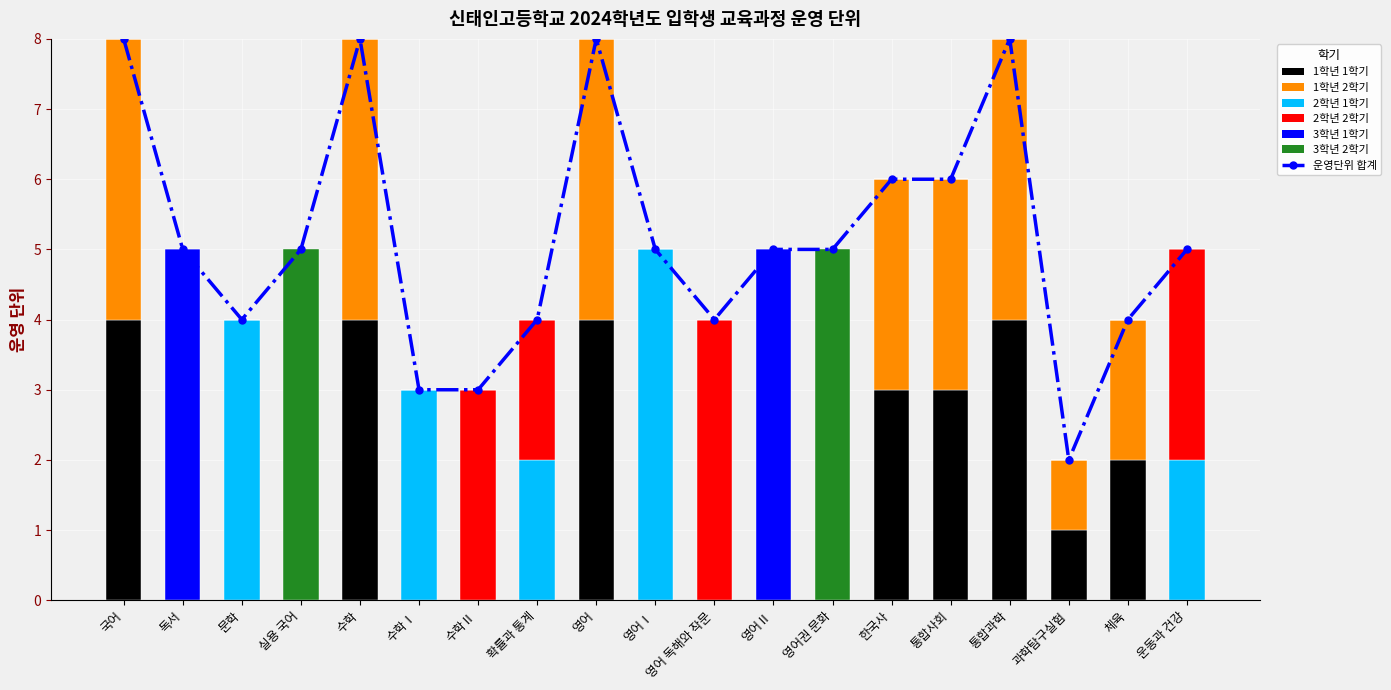

How many data points in 3학년 2학기 are above 0?

2